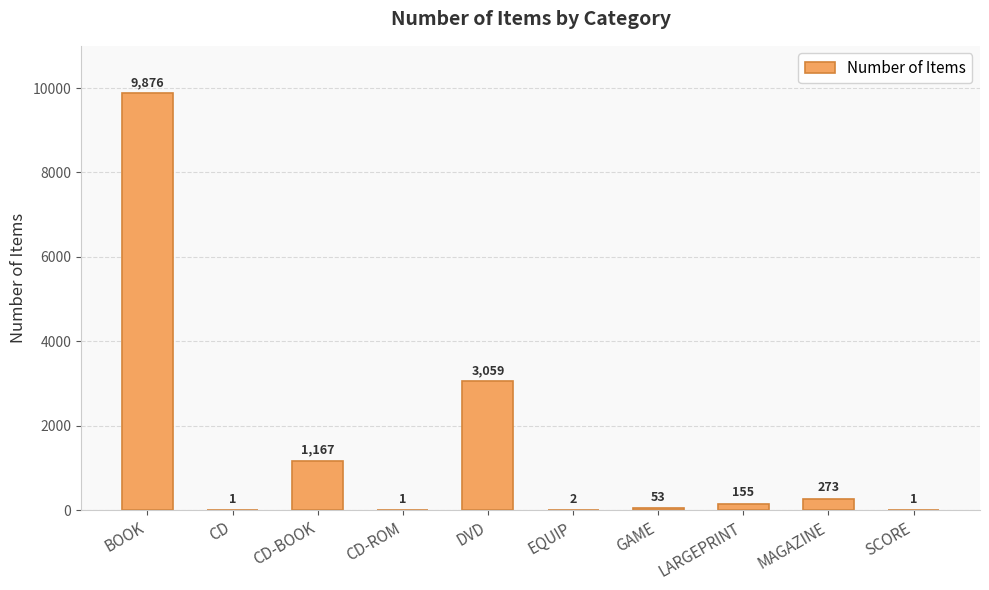

Which has a higher value, MAGAZINE or EQUIP?

MAGAZINE